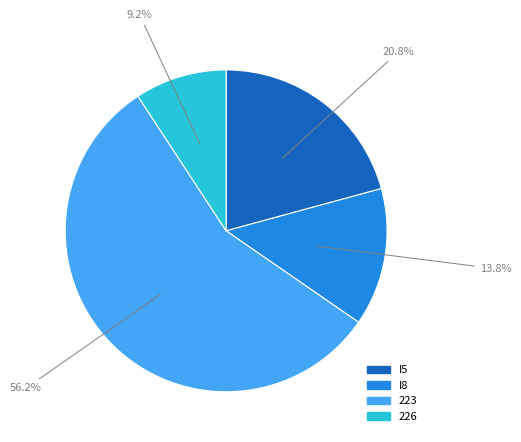

To the nearest percent, what portion does 223 represent?

56%